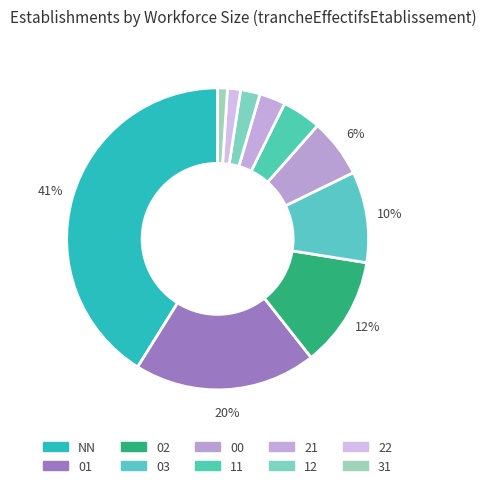

To the nearest percent, what is the combined percentage of NN and 00?

47%